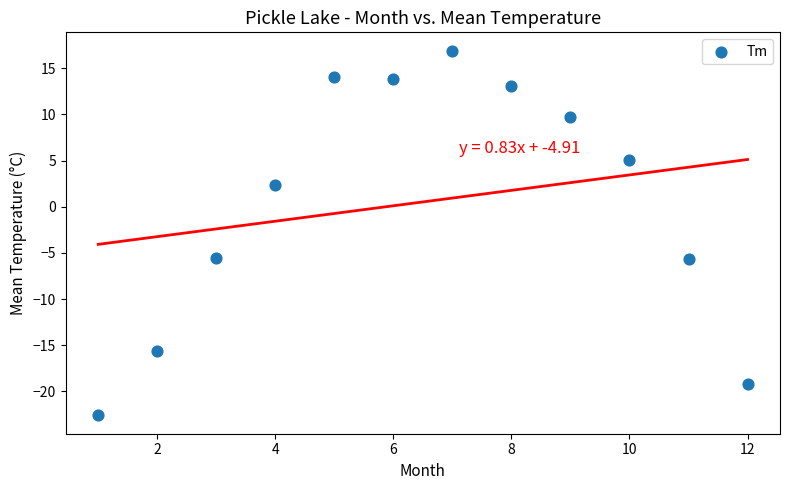

What is the average Y value?

0.5